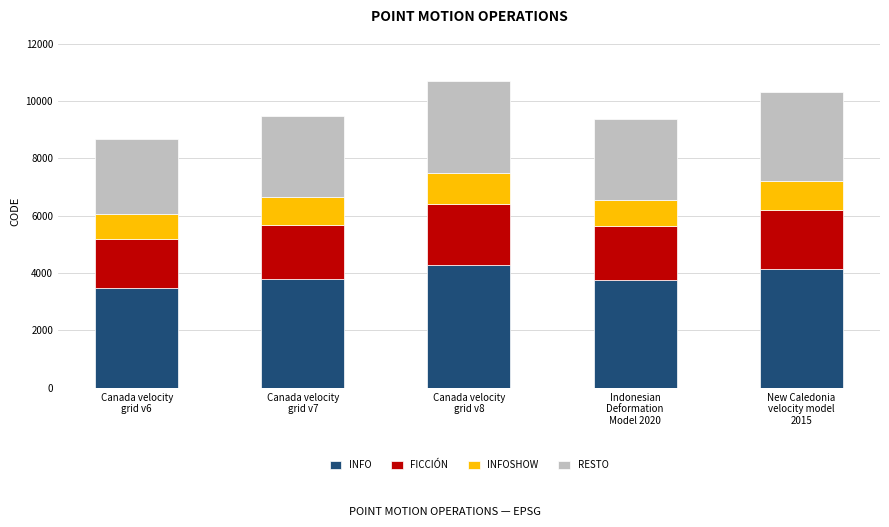

What is the sum of all INFO values?

19425